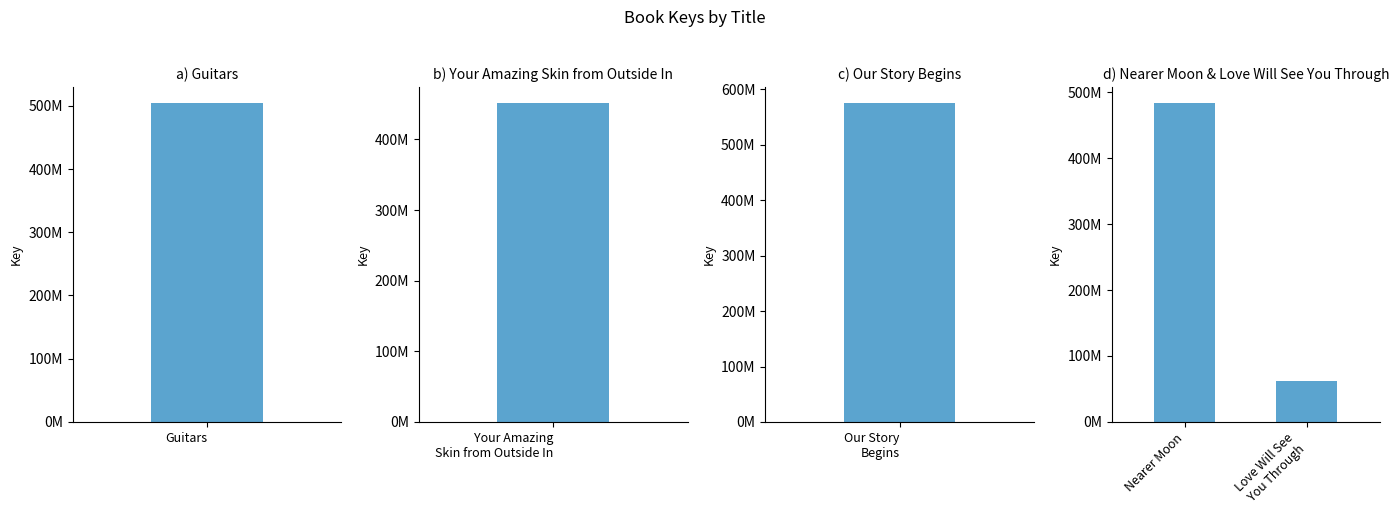

What is the smallest value displayed?

62159984